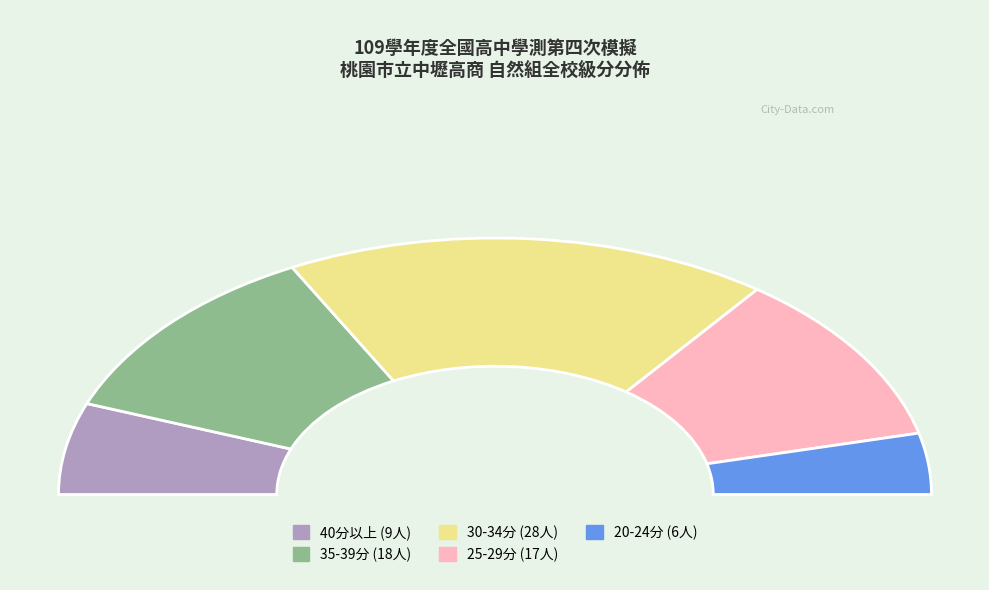

What is the change in value from 35 to 26?

+6